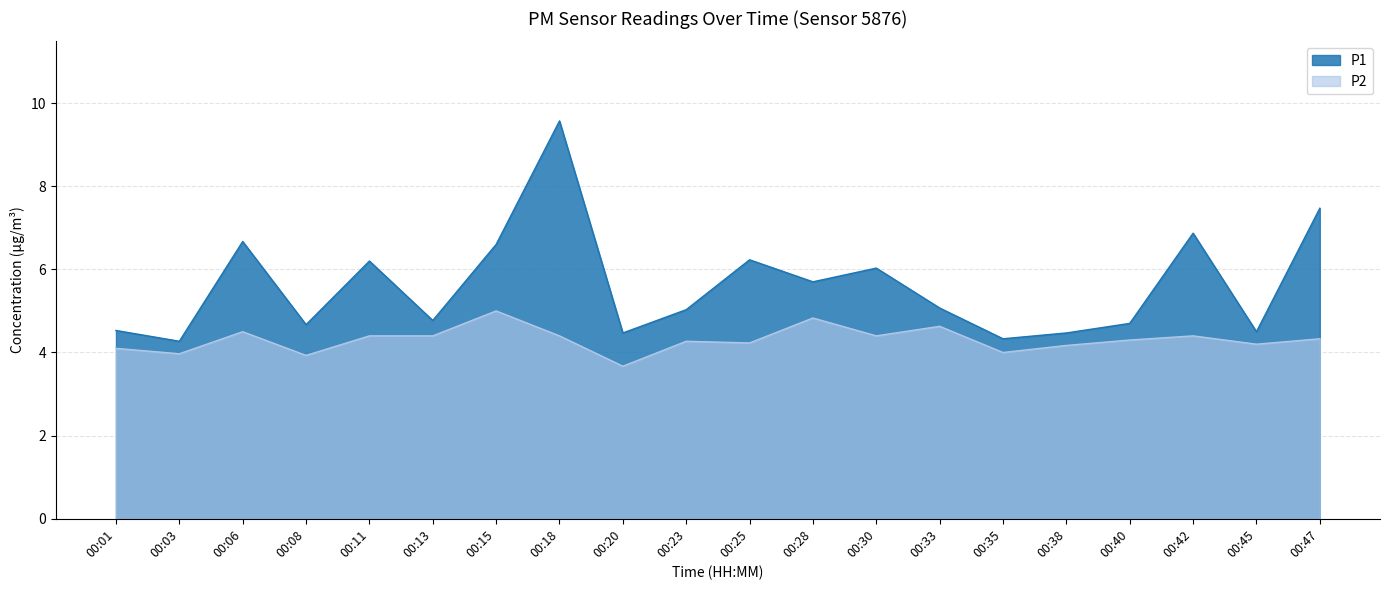

True or false: P2 has a value of 3.0 at 00:11.

False